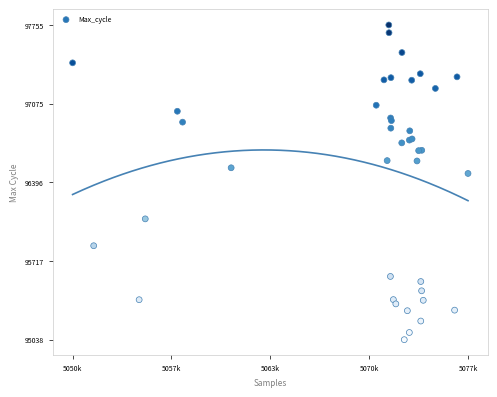

What Y value in the scatter plot is closest to 96396?

96473